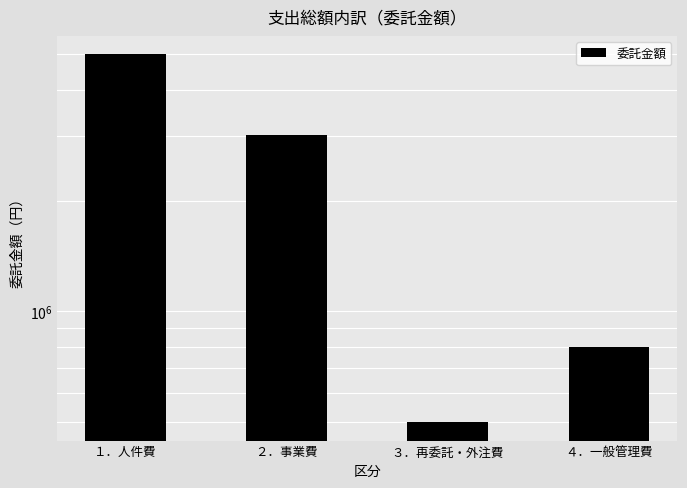

Are the bars grouped side by side (vs. stacked)?

No